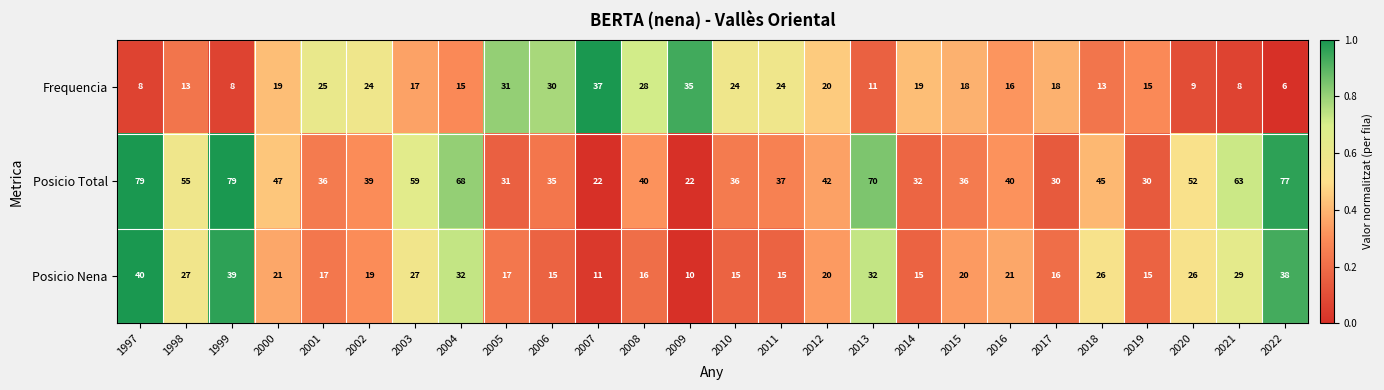

What is the difference between the highest and lowest values at 2011?

22